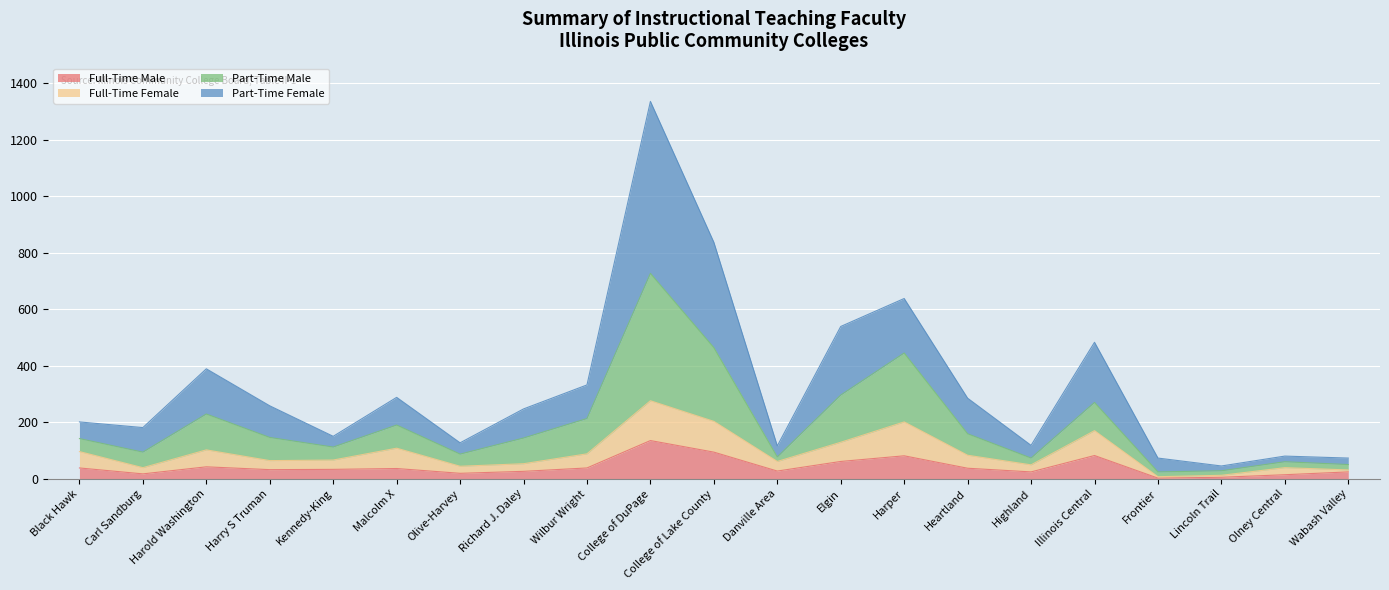

What is the label of the 13th point from the left?

Elgin